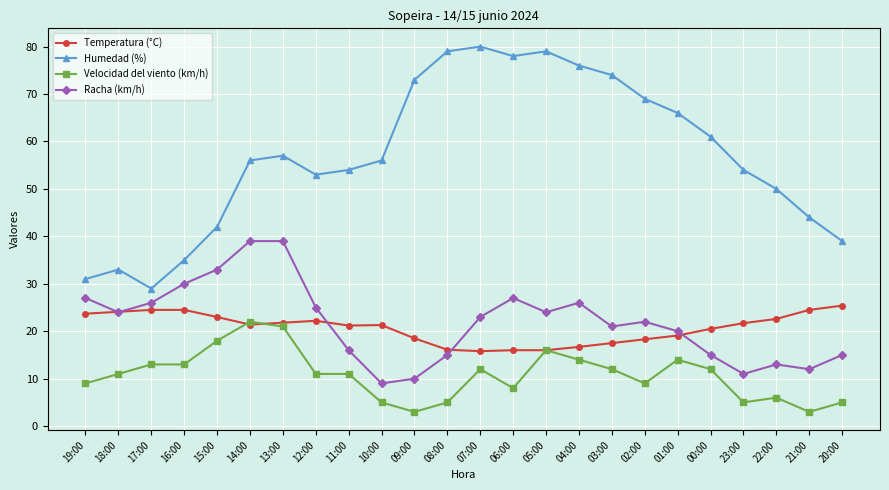

How many lines are shown in the chart?

4